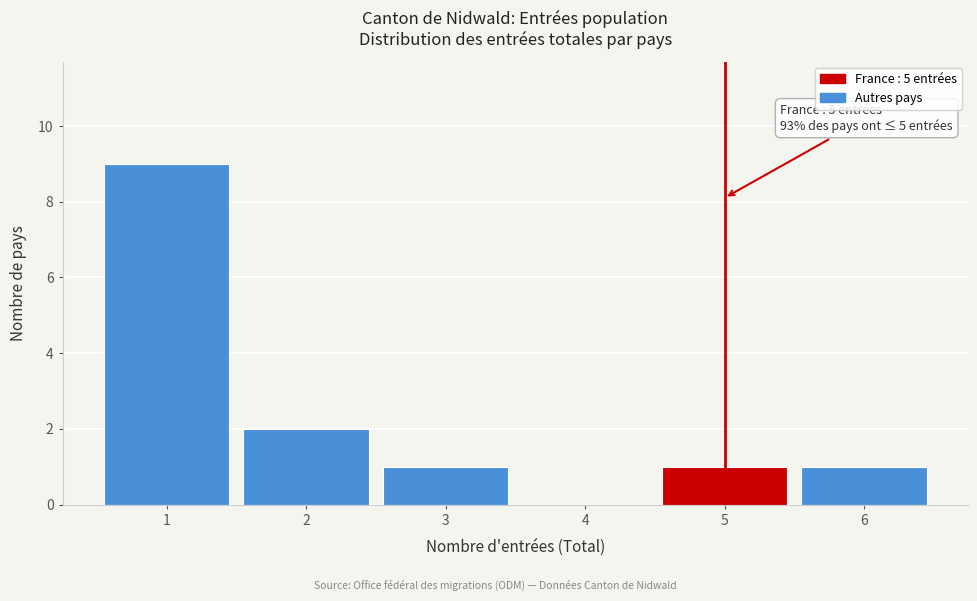

Over which range of the x-axis is the bar tallest?

0.5 to 1.5